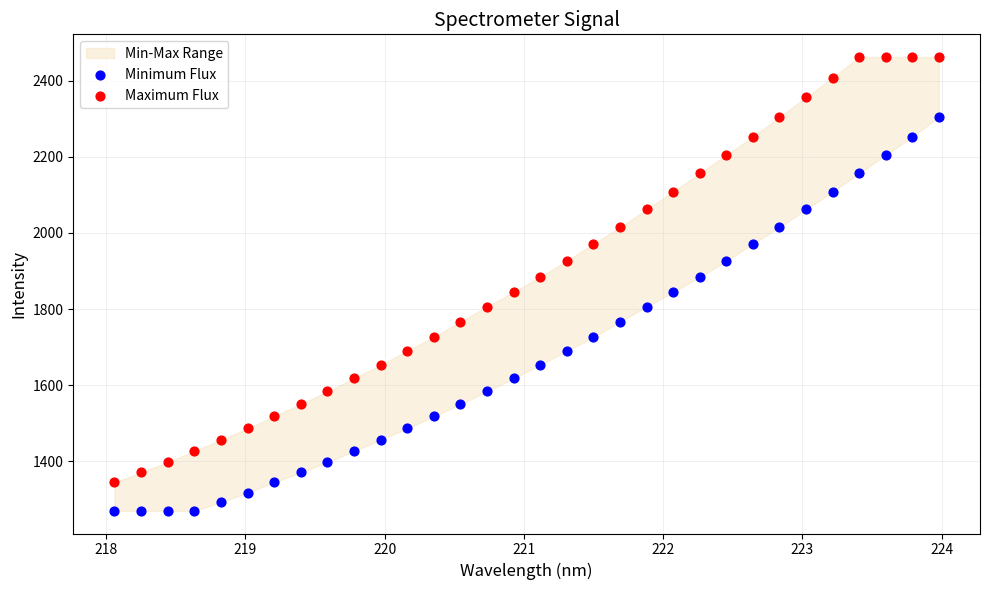

Across all data points, what is the range of Y values (max minus min)?

1191.9